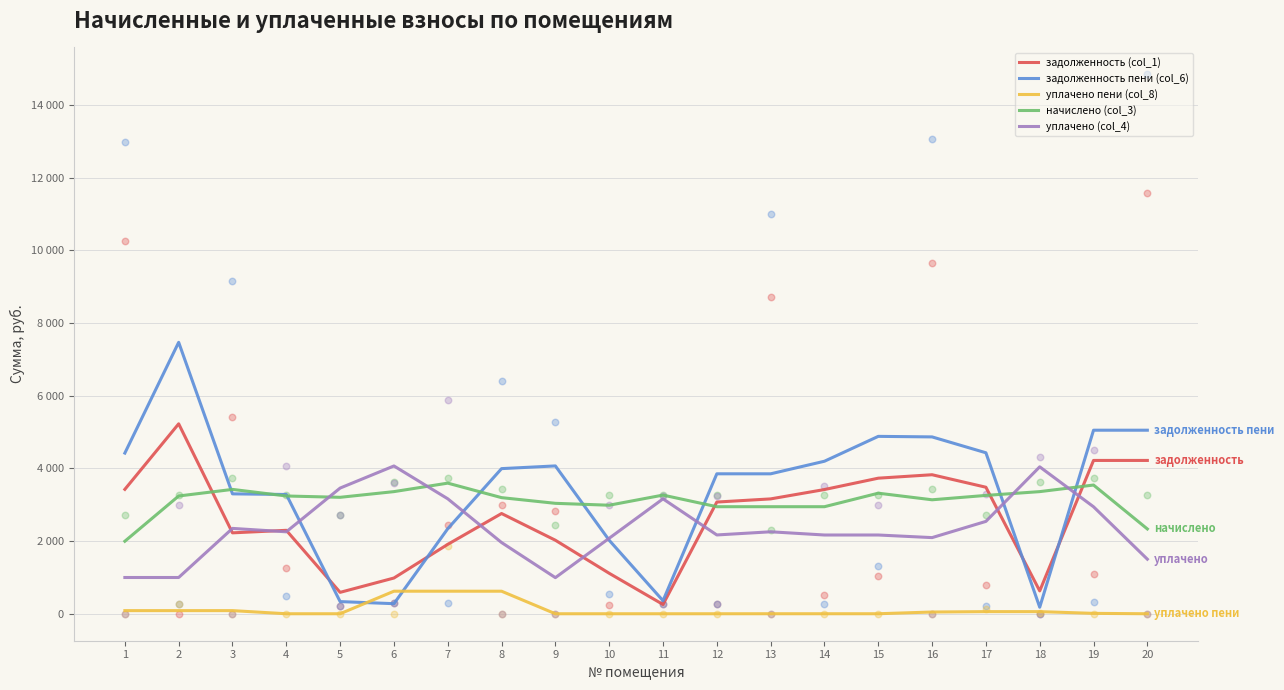

What is the total value across all series at 15?

14099.1